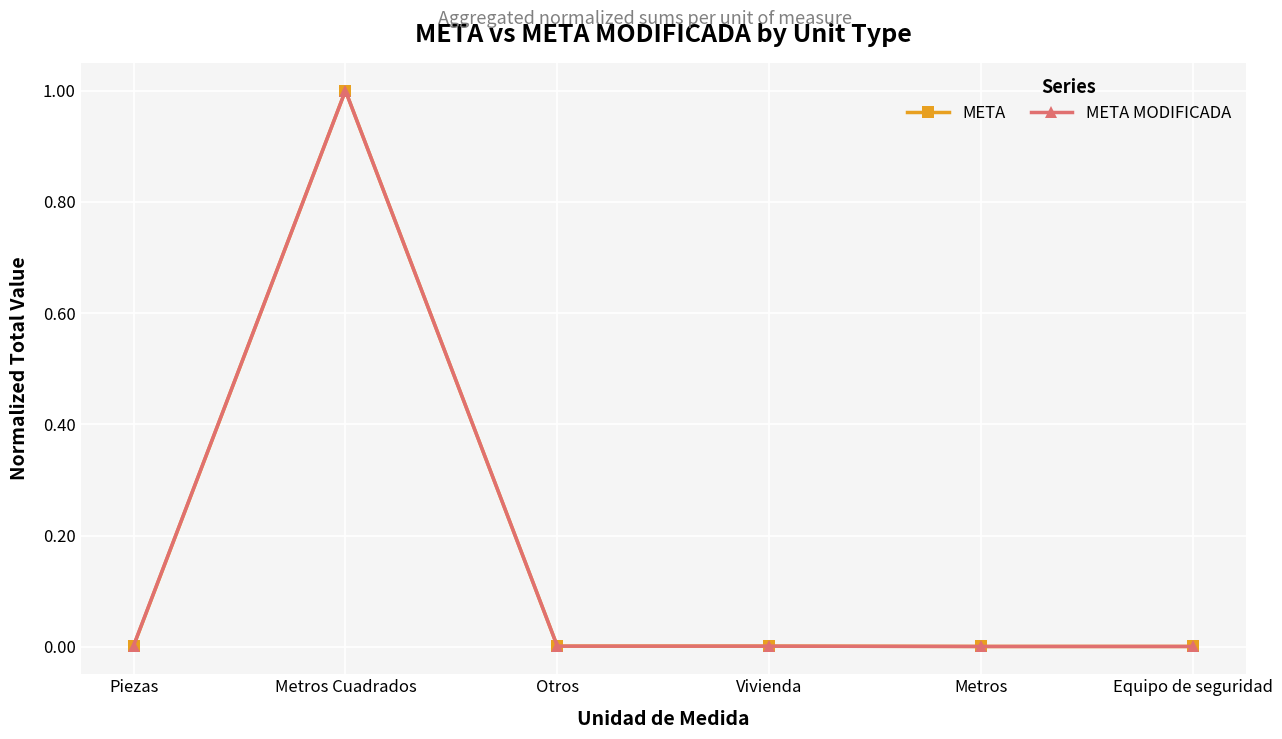

What is the sum of all META MODIFICADA values?

1.0